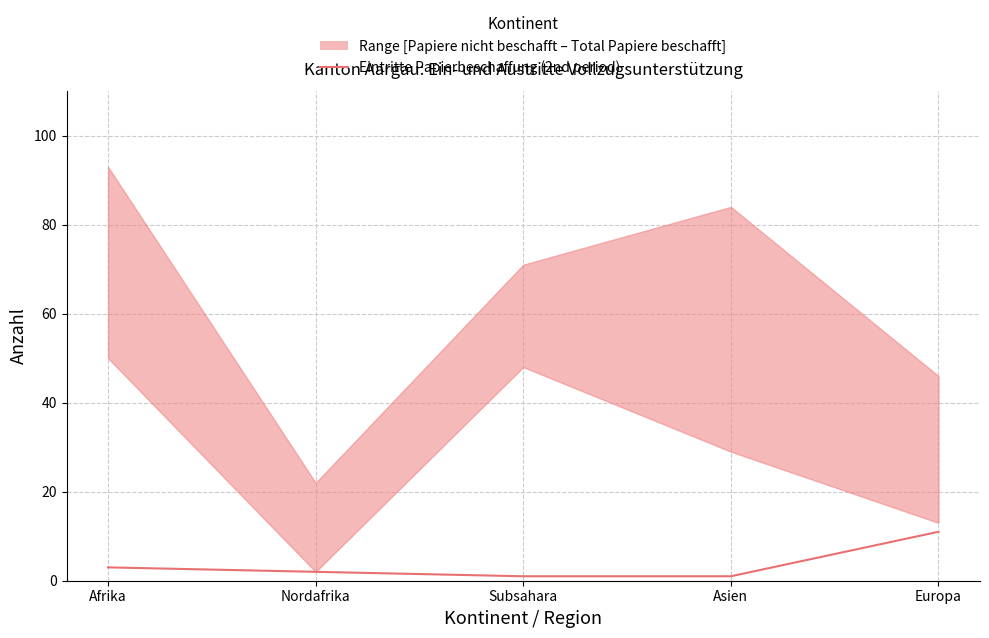

The value at Europa is 11. True or false?

True